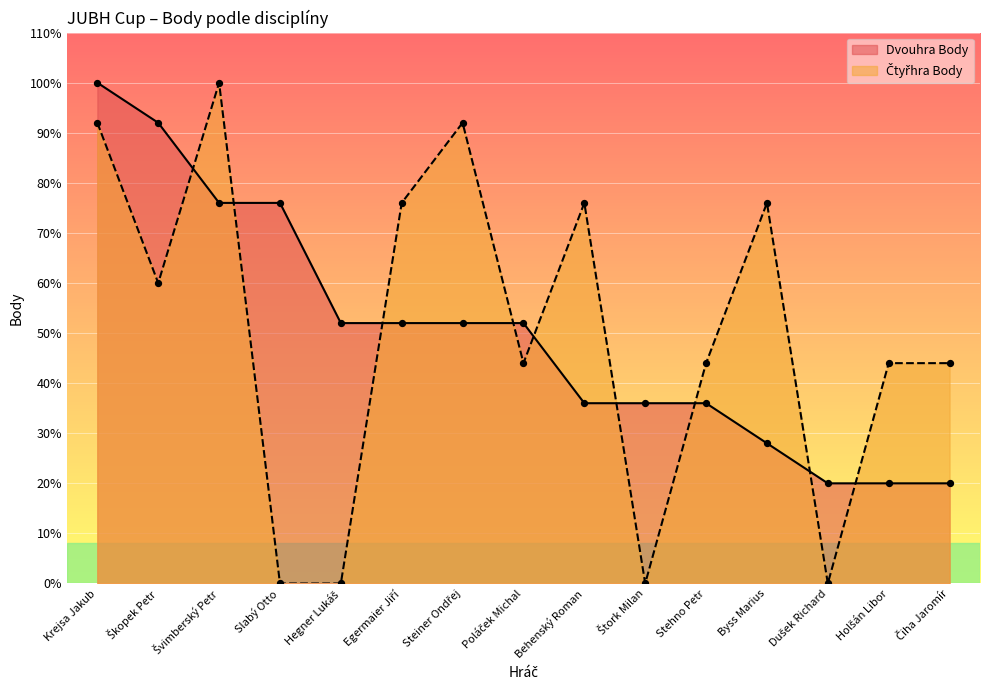

Which series contains the highest Y value?

Dvouhra Body